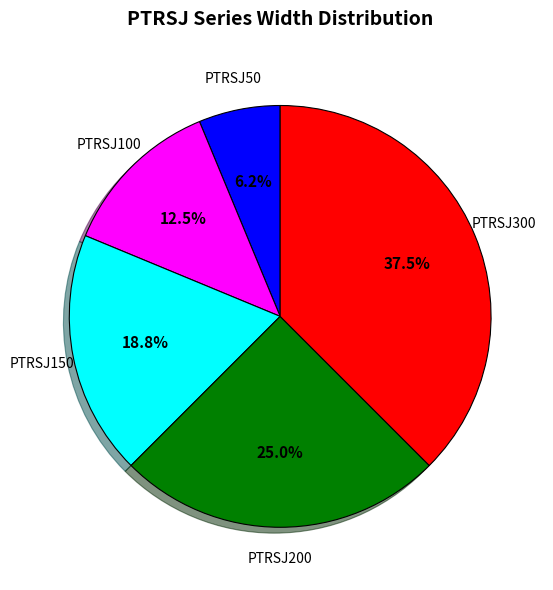

Is there a majority slice in this chart?

No